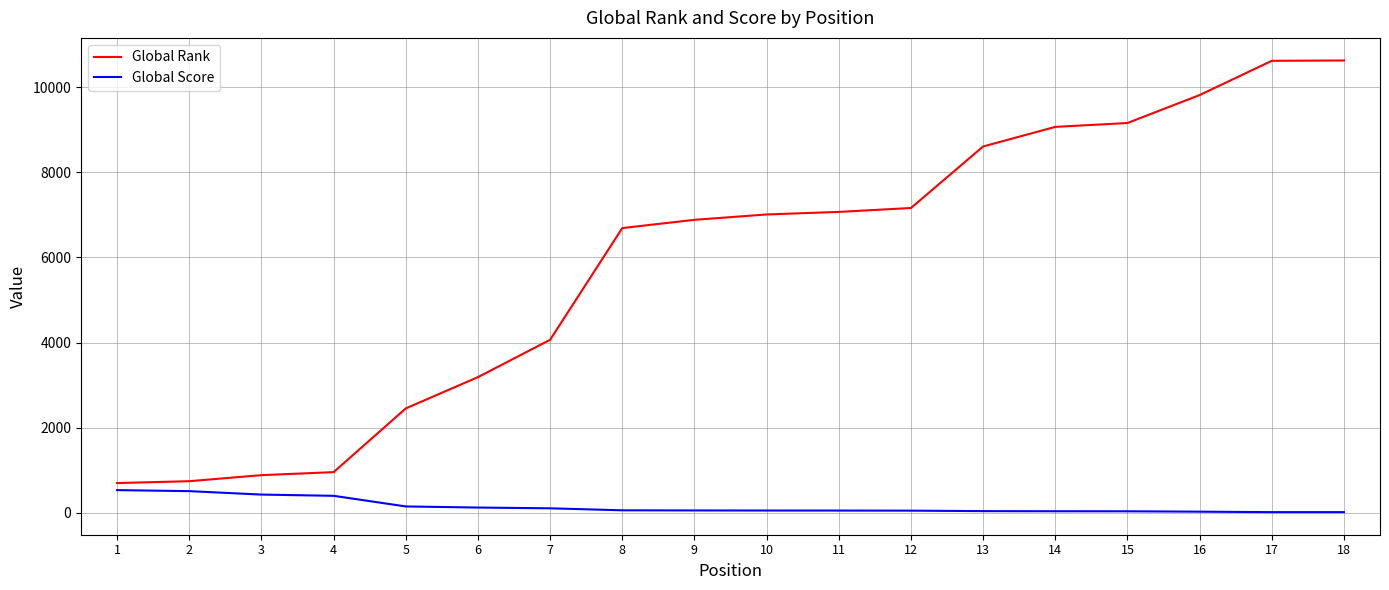

Which series has the largest total across all categories?

Global Rank